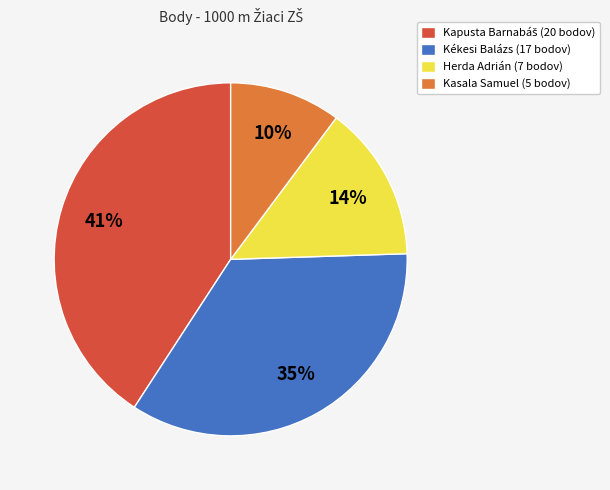

To the nearest percent, what is the difference between the Kasala Samuel (5 bodov) and Herda Adrián (7 bodov) slice percentages?

4%